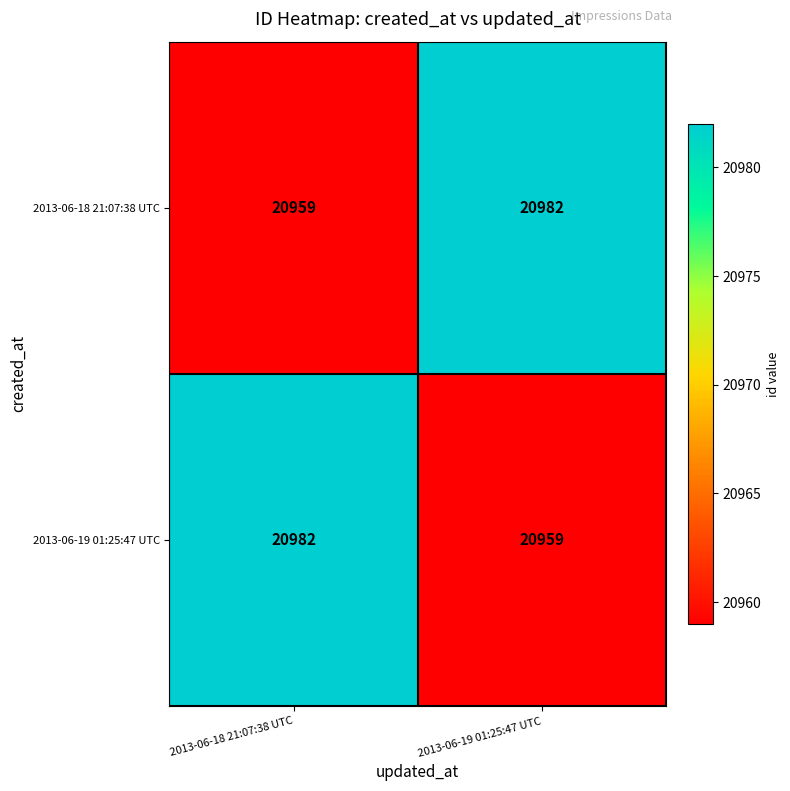

What is the total value across all series at 2013-06-19 01:25:47 UTC?

41941